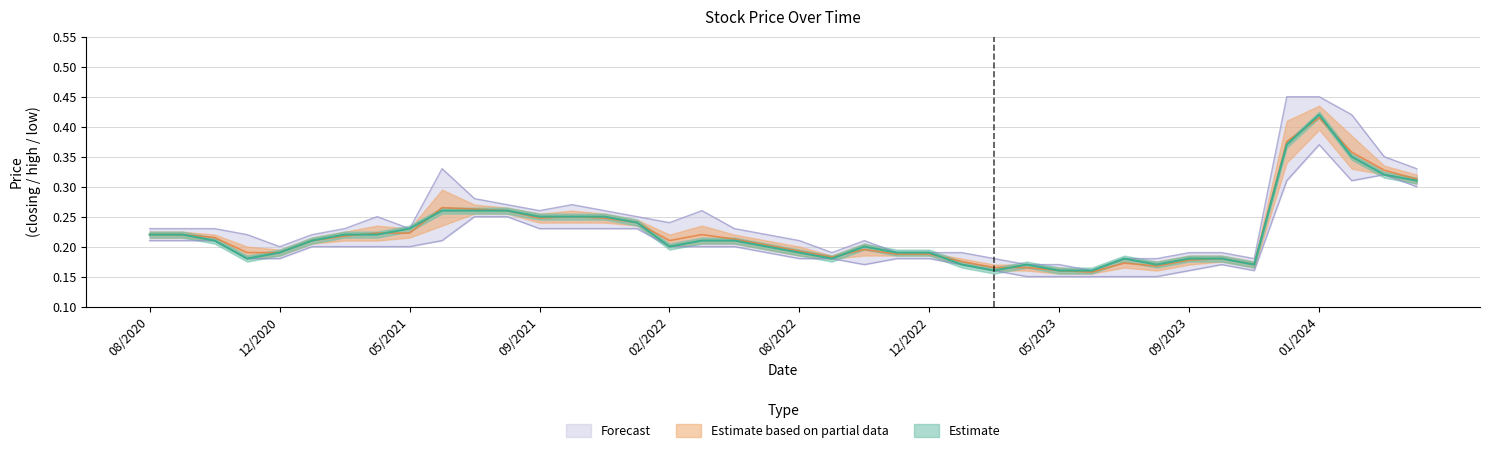

Count the closing values in the range 0 to 1.

40